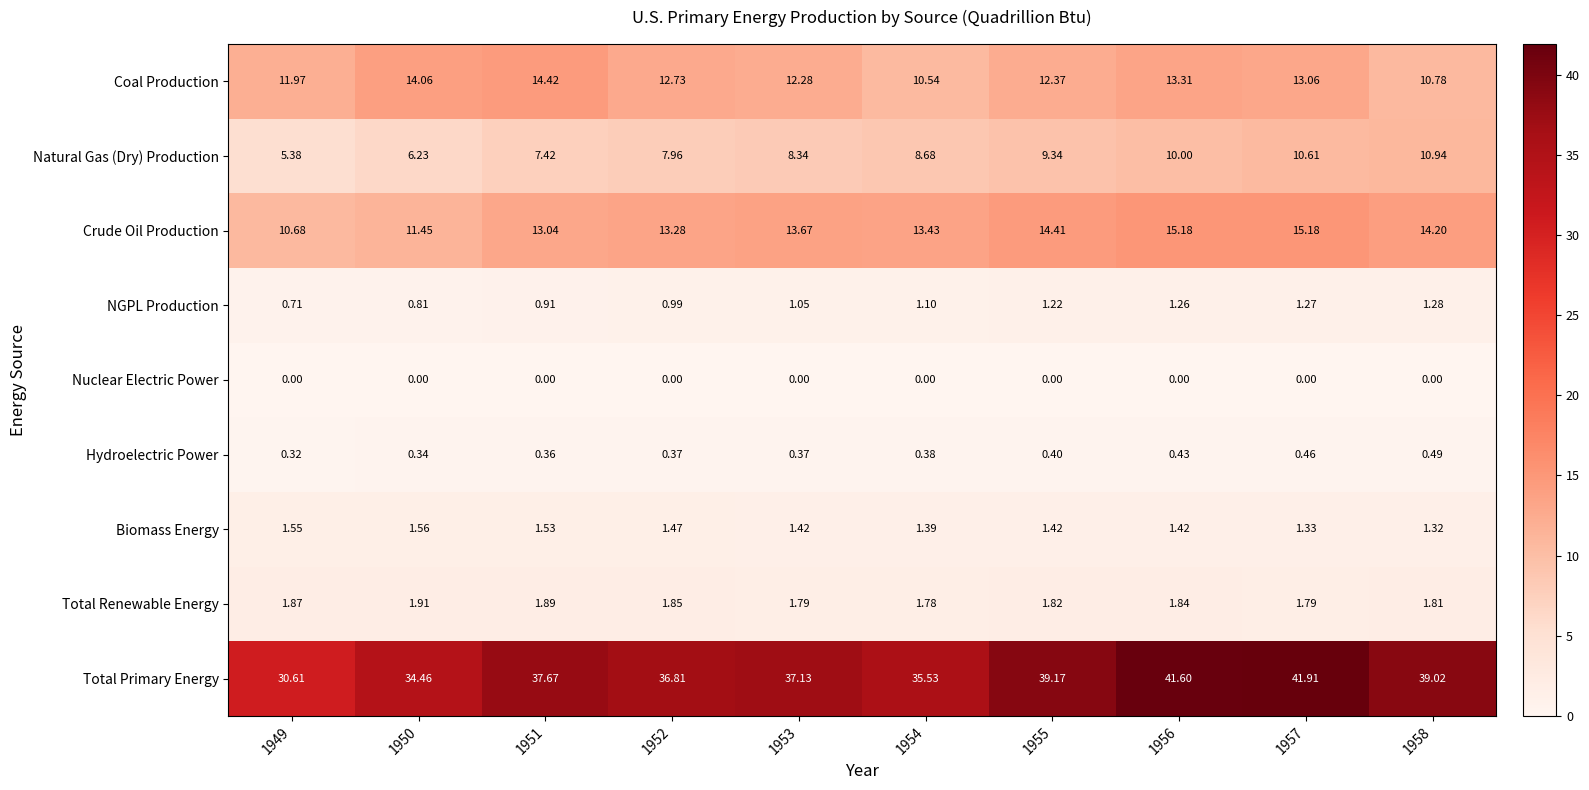

List the series in order of their peak value, lowest first.

Nuclear Electric Power, Hydroelectric Power, NGPL Production, Biomass Energy, Total Renewable Energy, Natural Gas (Dry) Production, Coal Production, Crude Oil Production, Total Primary Energy